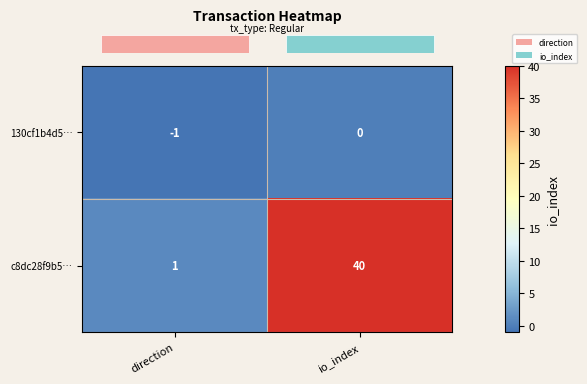

Rank the series at io_index from lowest to highest value.

130cf1b4d5…, c8dc28f9b5…